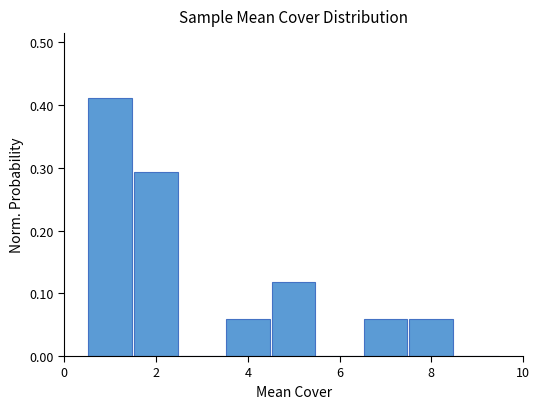

Which range on the x-axis has the tallest bar?

0.5 to 1.5